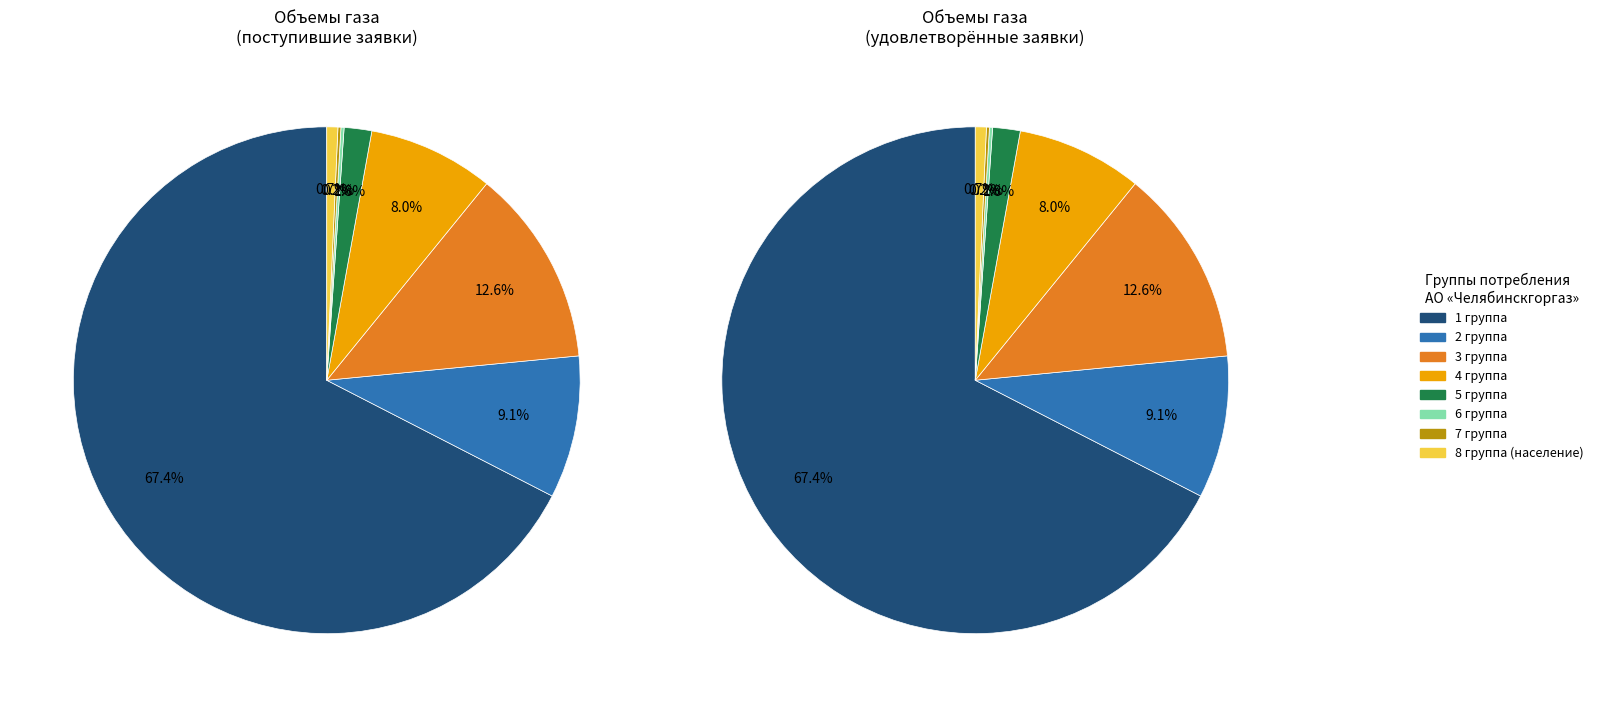

Is 1 группа the majority of the pie?

Yes